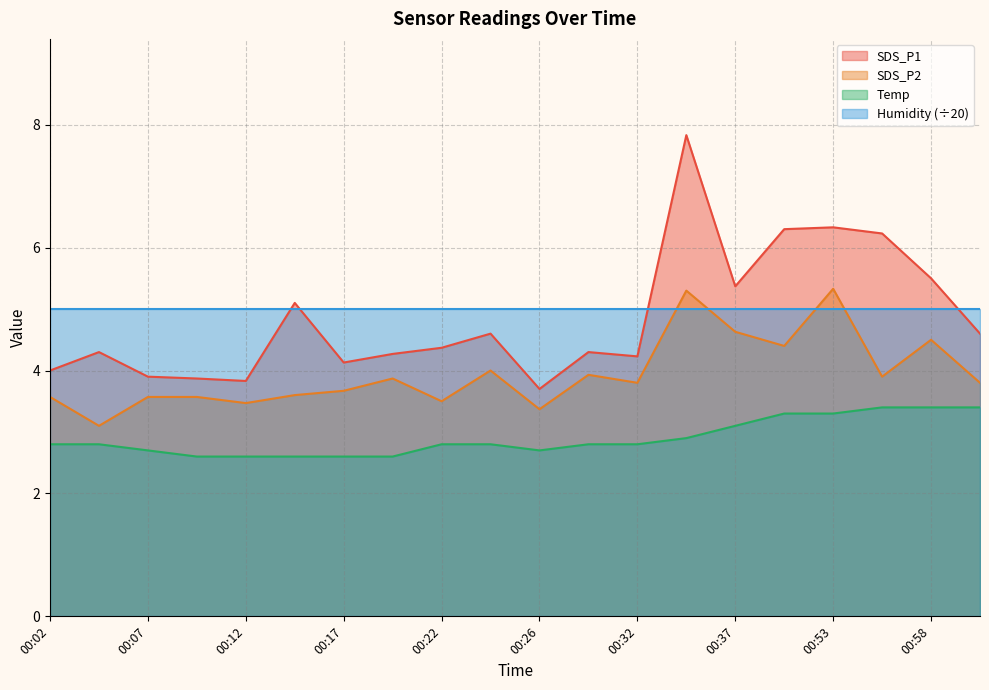

What position from the left is 00:22?

9